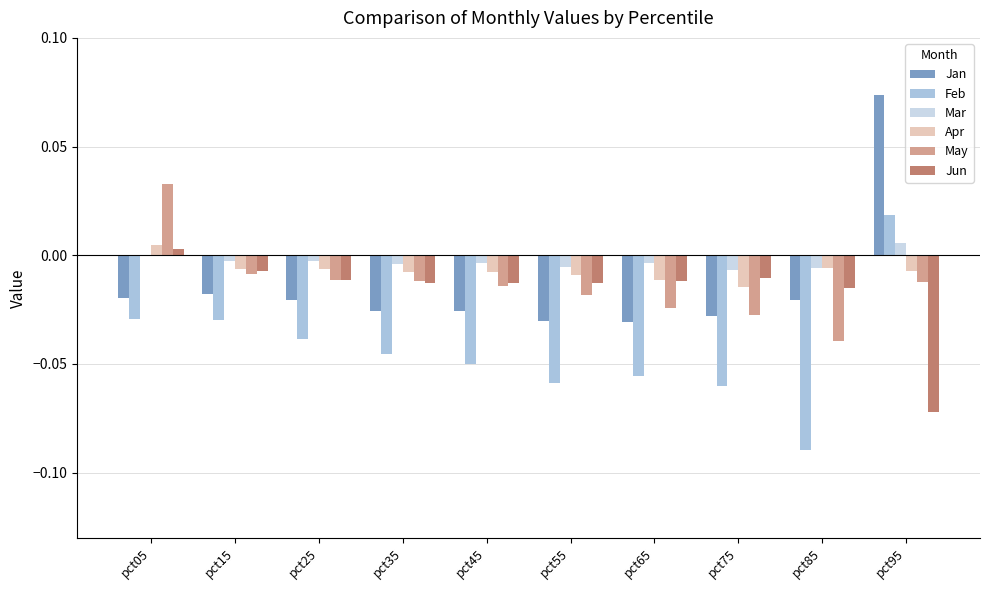

How many data points in Apr are above 0?

1